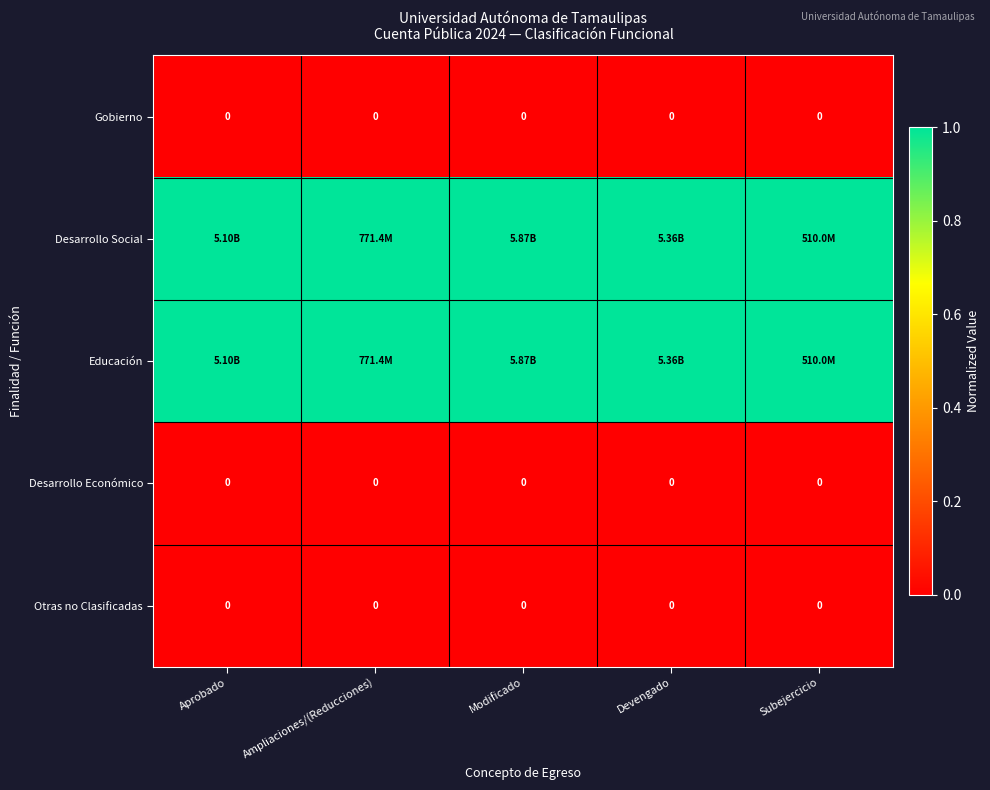

At how many categories does at least one series exceed 0?

5